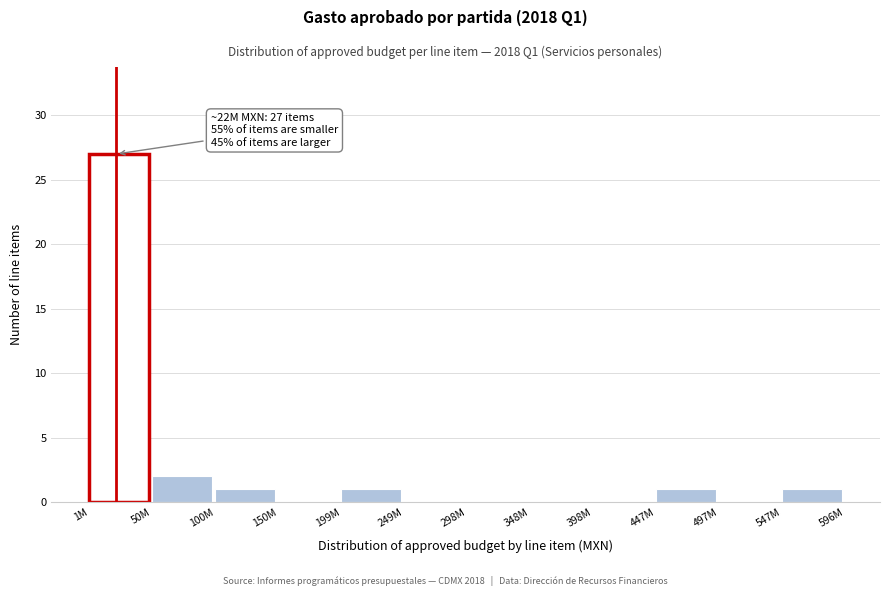

Reading left to right, what are all the values shown in this chart?

1M=27	50M=2	100M=1	150M=0	199M=1	249M=0	298M=0	348M=0	398M=0	447M=1	497M=0	547M=1